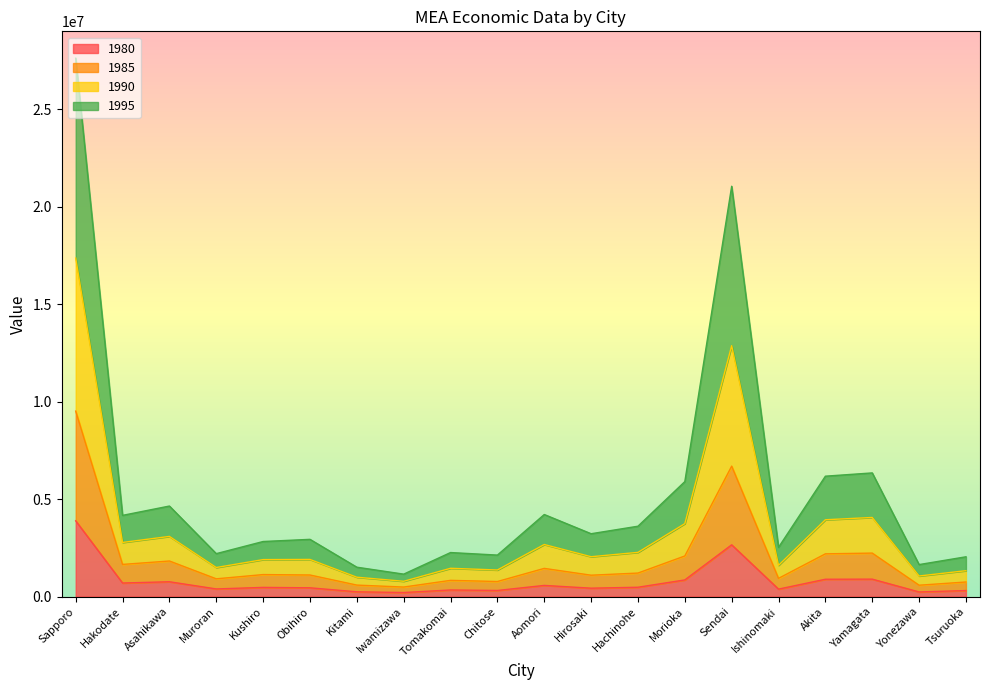

At which category is the sum across all series the highest?

Sapporo